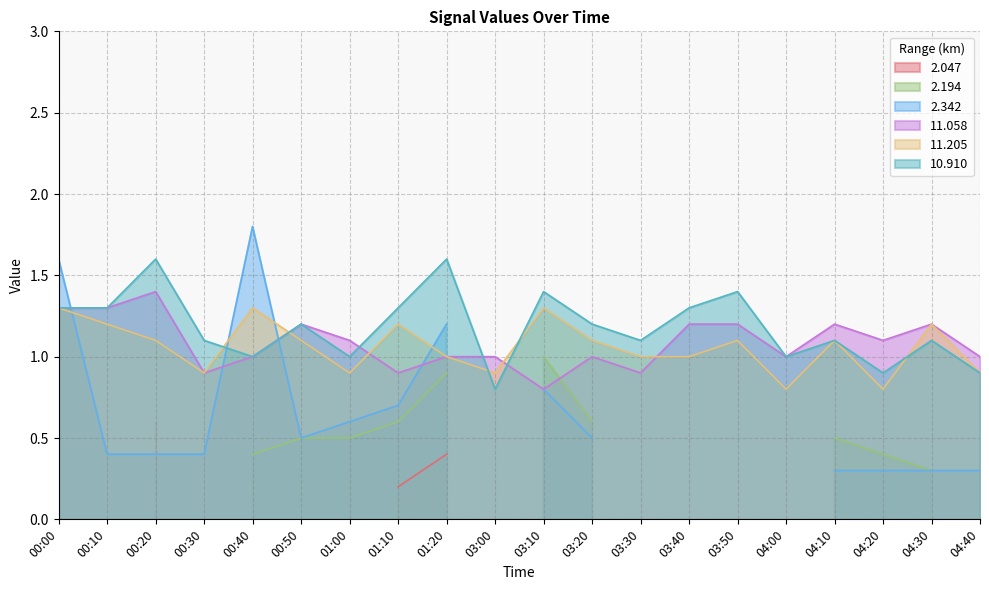

Which series ends up on top after the final intersection of 11.205 and 11.058?

11.058